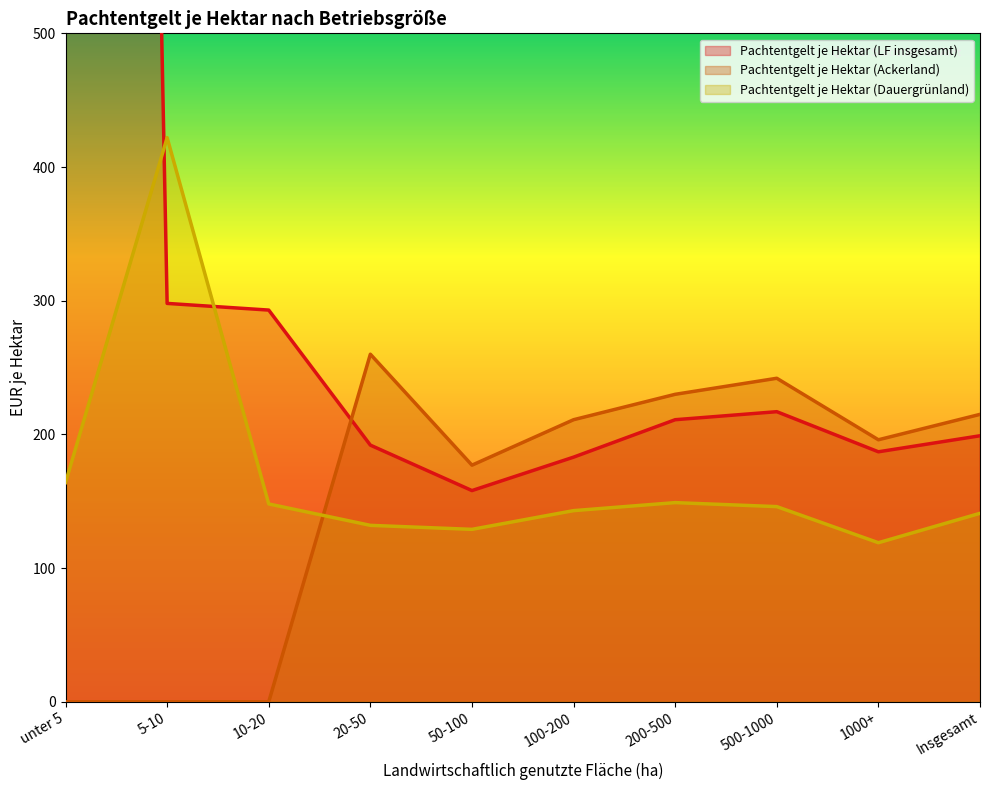

What is the difference between the highest and lowest values at unter 5?

4064